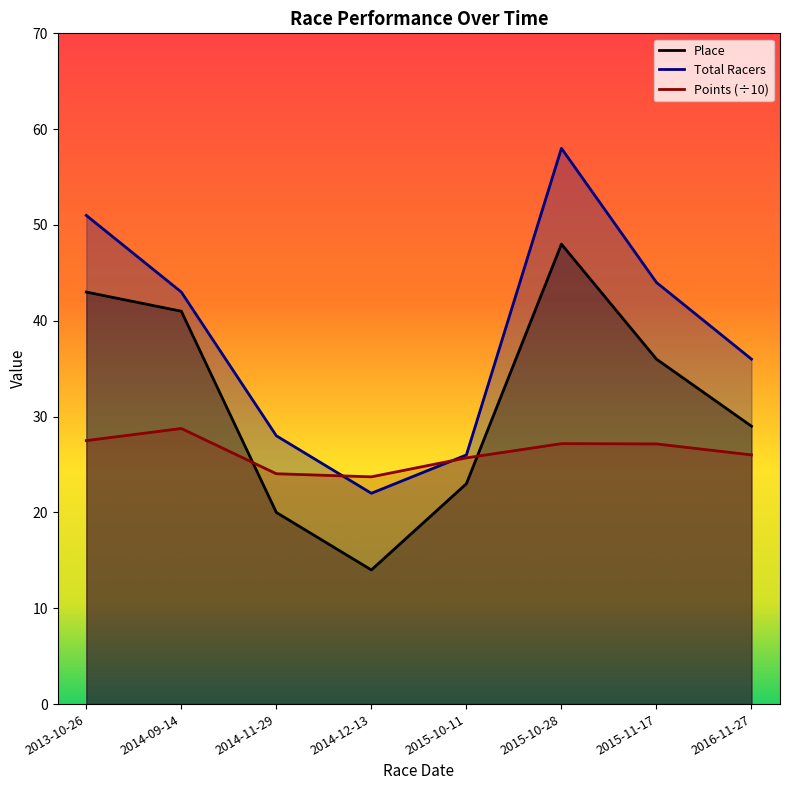

Between 2014-09-14 and 2015-10-11, which series saw the biggest shift?

Place